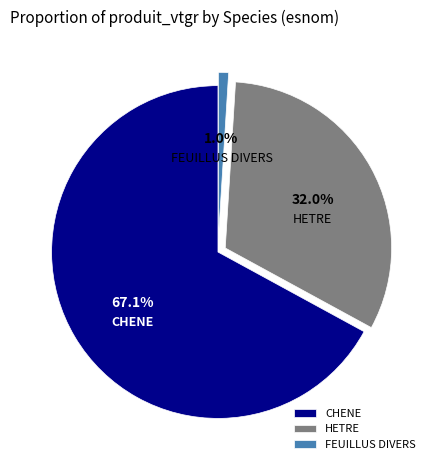

What percentage is the CHENE slice, to the nearest percent?

67%